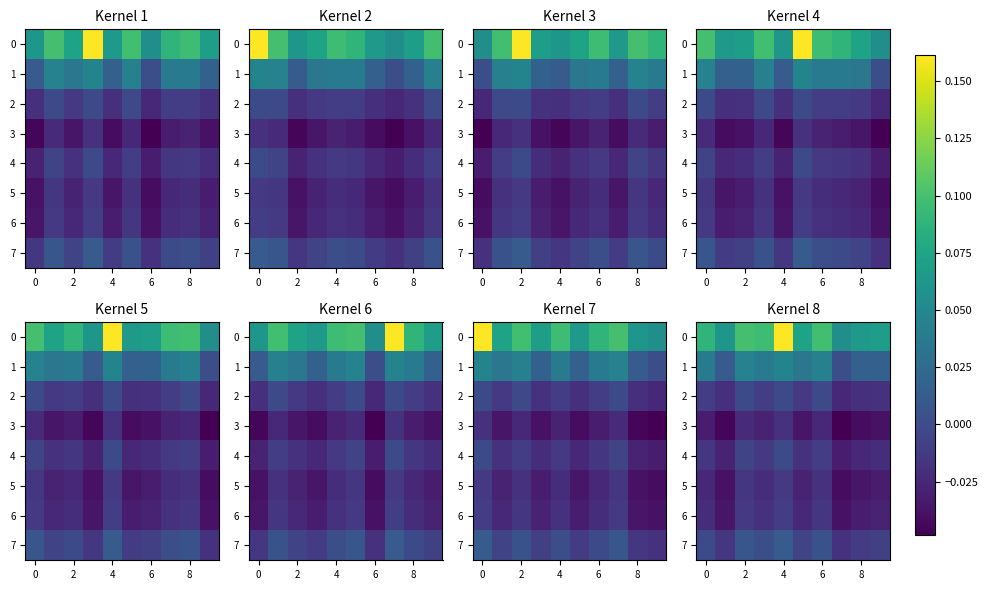

What is the spread (max minus min) of values at 9?

0.1